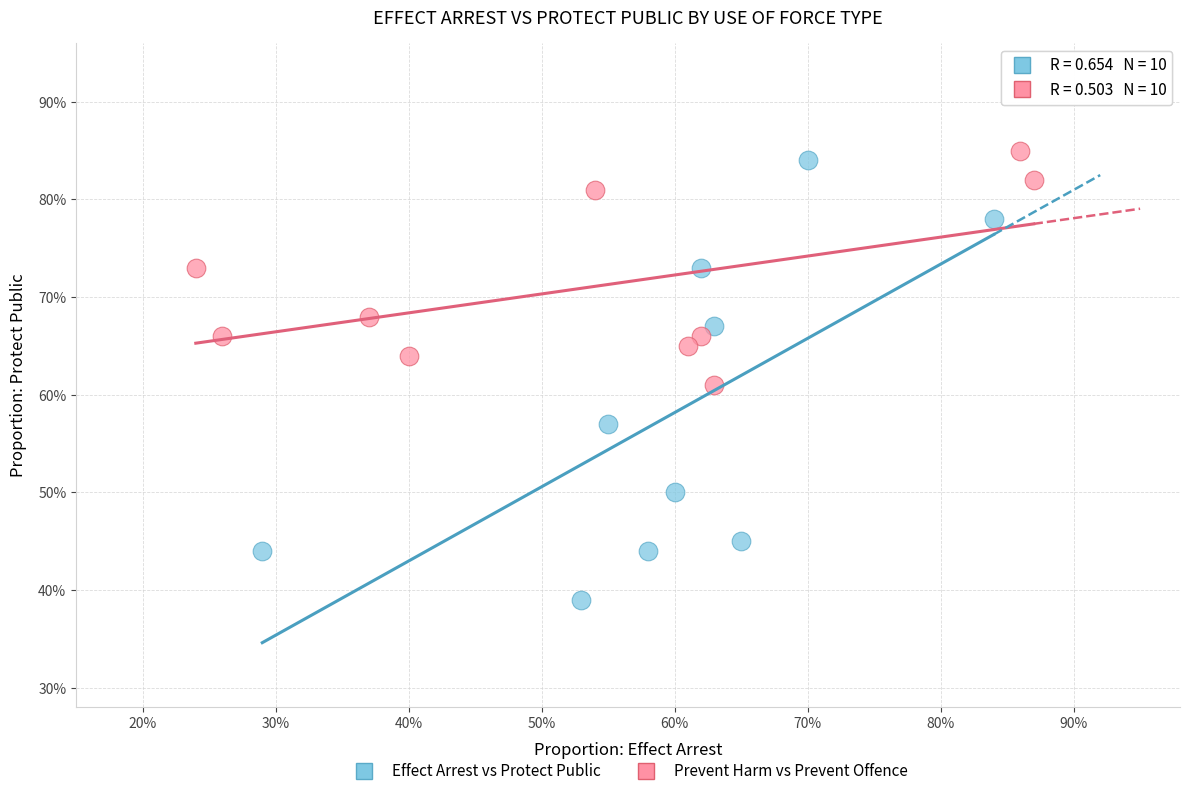

What are all the series names shown in the legend?

Effect Arrest vs Protect Public, Prevent Harm vs Prevent Offence